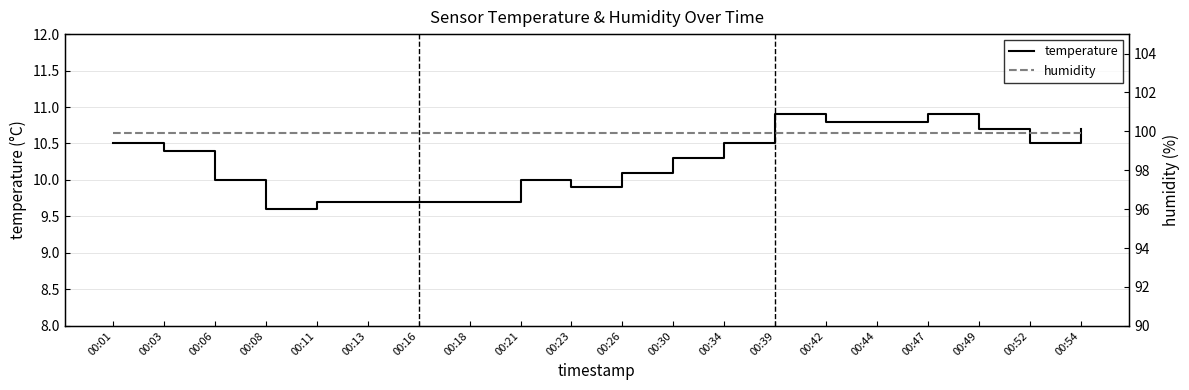

At how many categories does at least one series exceed 34?

20